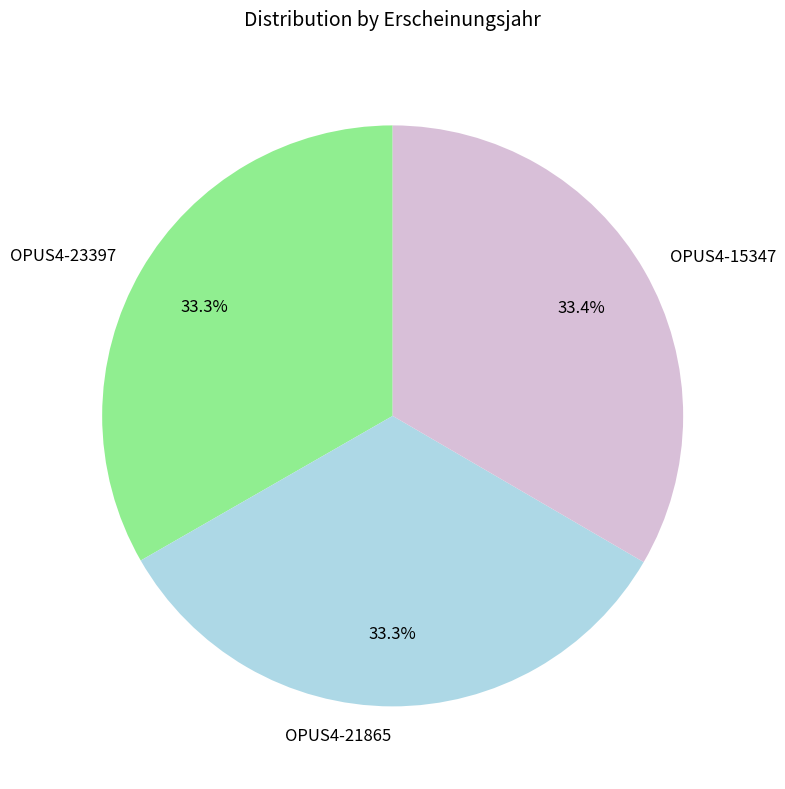

The OPUS4-15347 slice represents 33% of the pie. True or false?

True